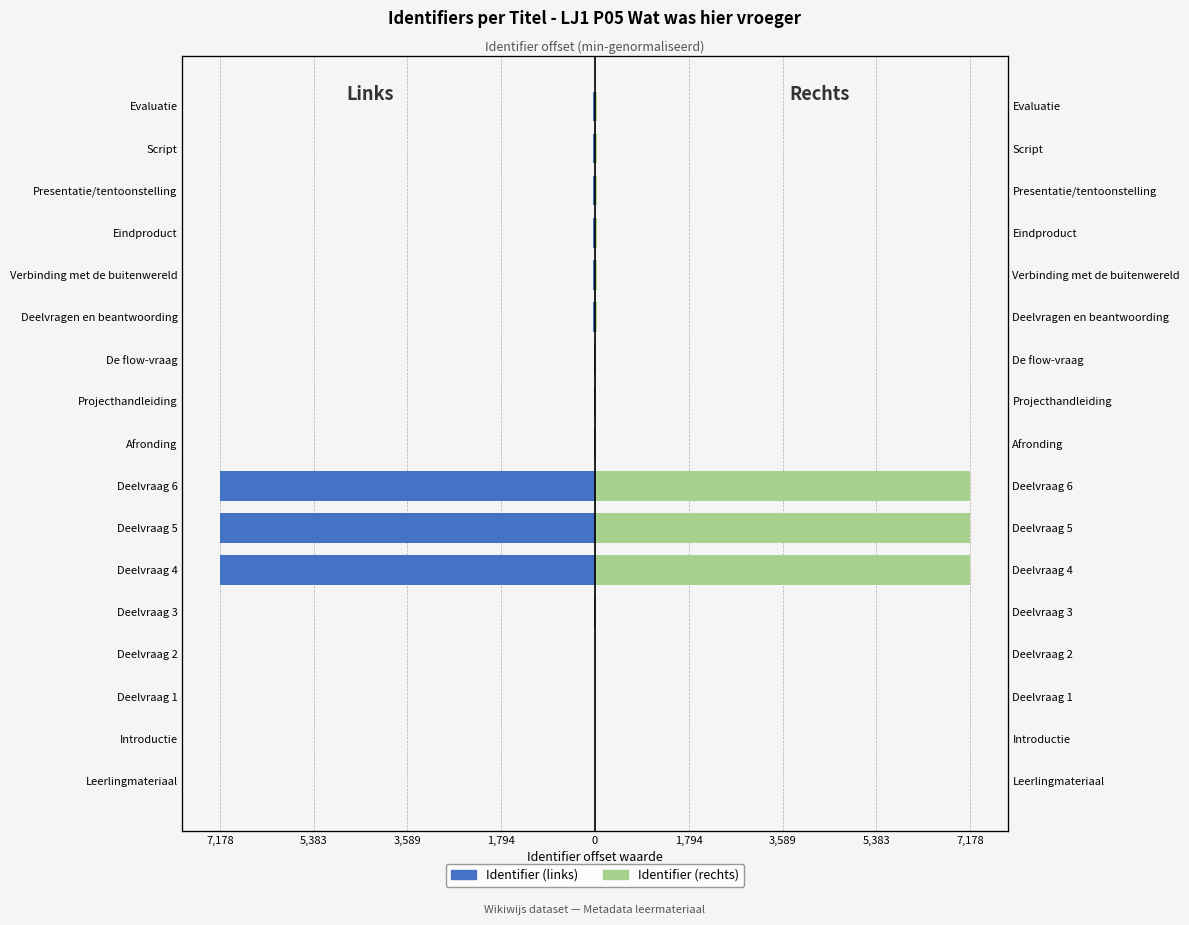

Is it true that Identifier (links) equals -13 at Deelvraag 2?

False